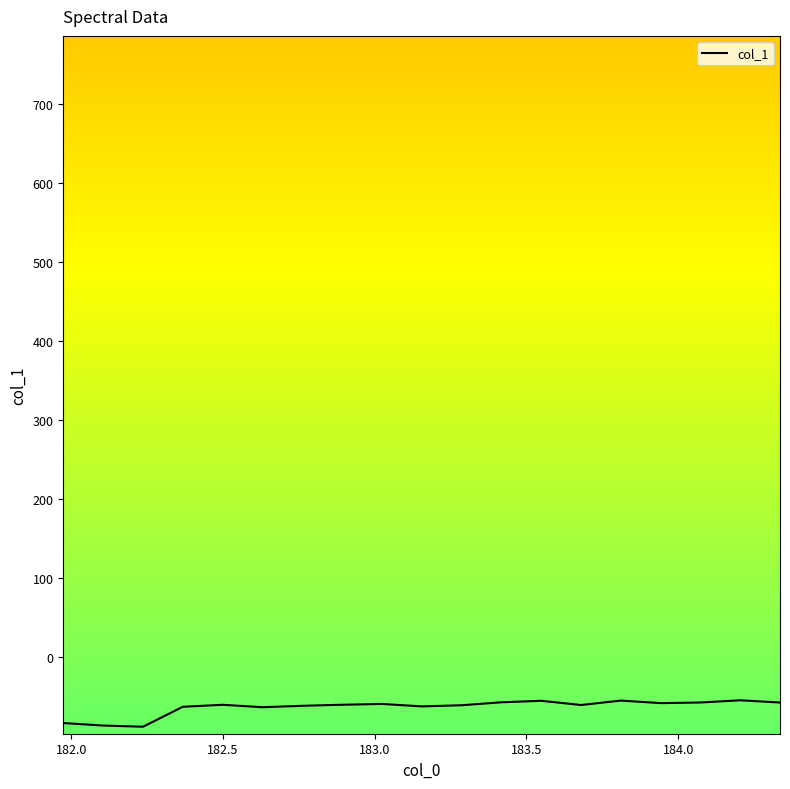

What is the difference between the maximum and minimum values?

33.5